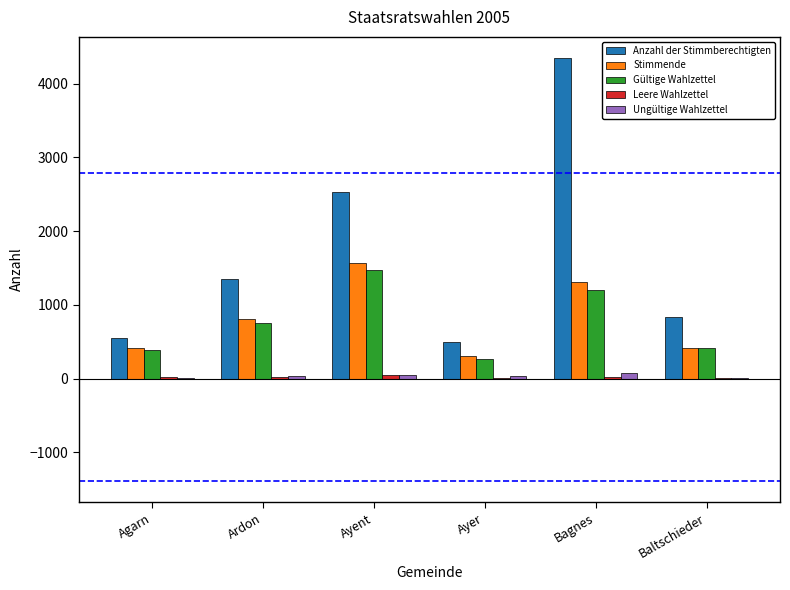

Between Ayer and Bagnes, which series saw the biggest shift?

Anzahl der Stimmberechtigten